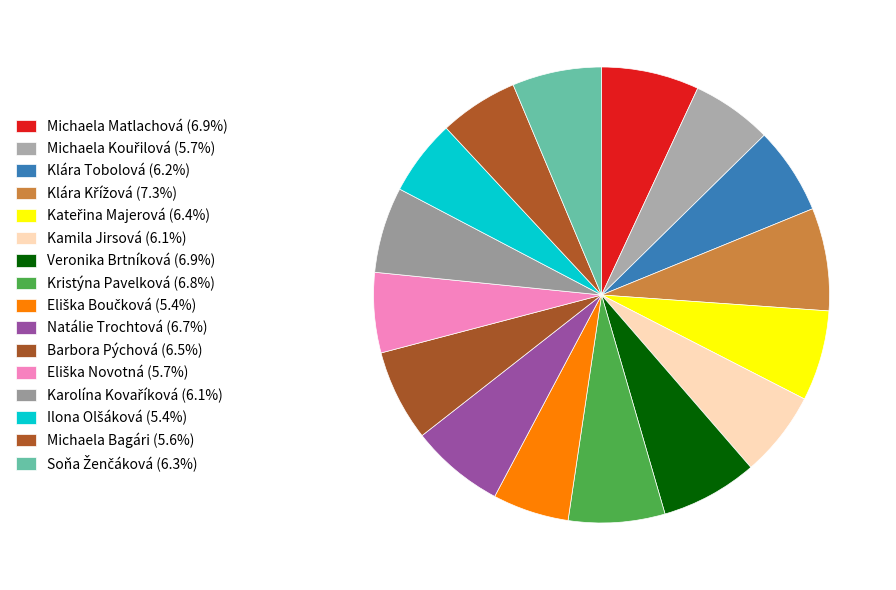

To the nearest percent, what is the combined percentage of Eliška Novotná and Klára Tobolová?

12%